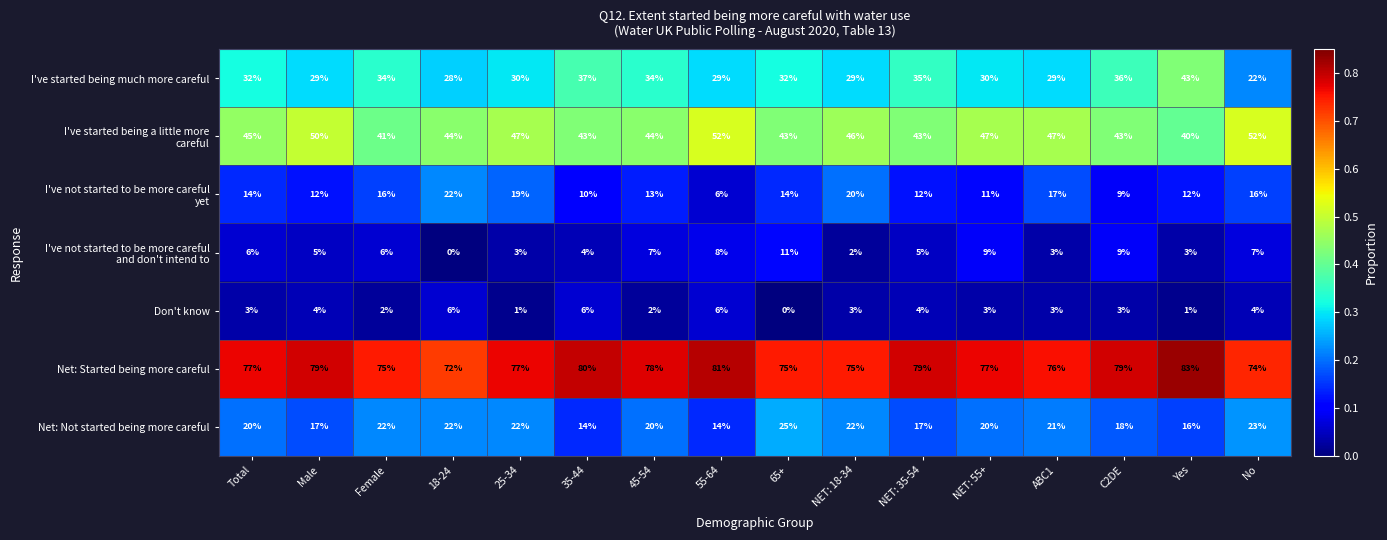

What is the greatest value displayed?

83